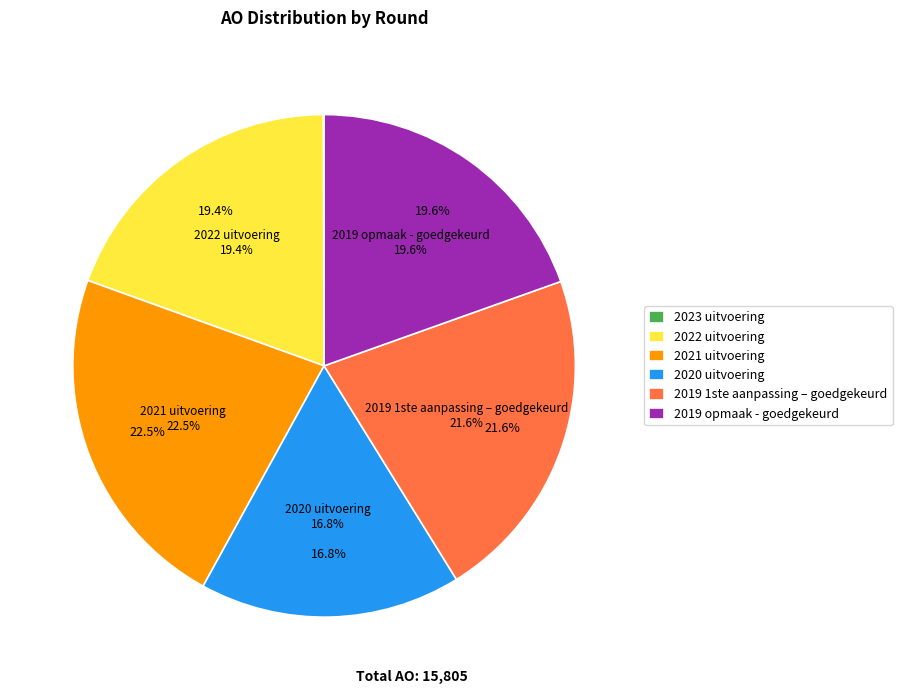

How much of the chart is everything except 2021 uitvoering?

77.5%